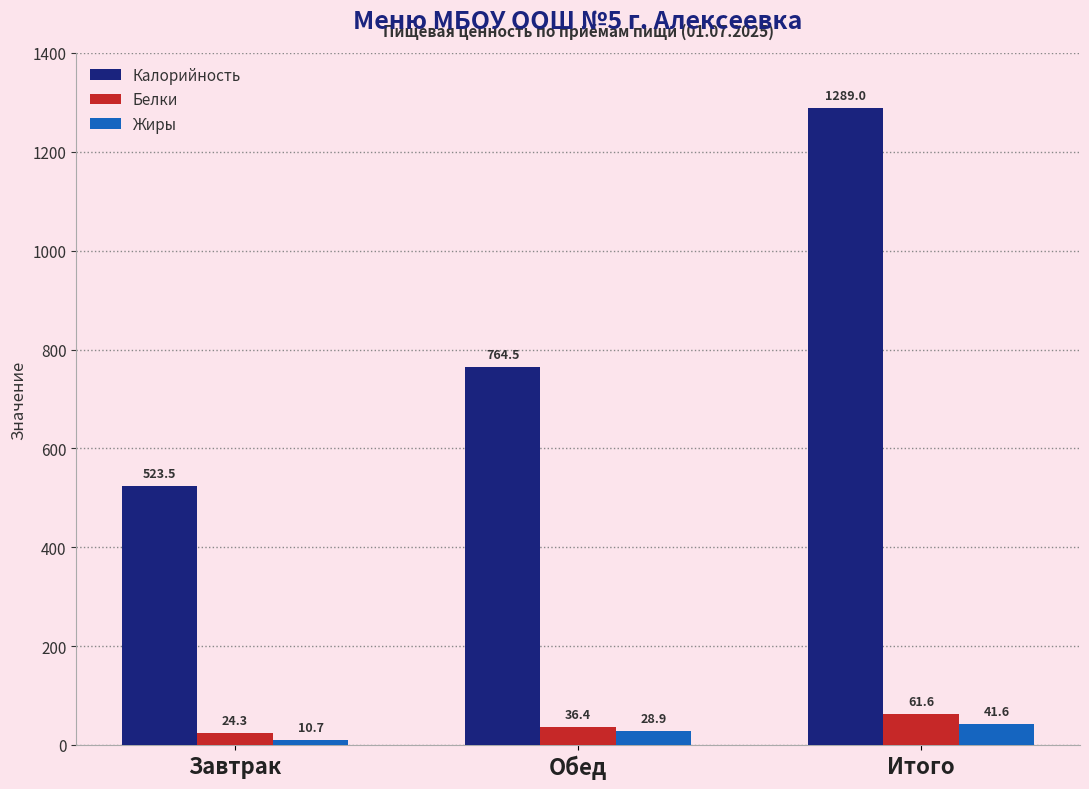

Does the chart contain any negative values?

No